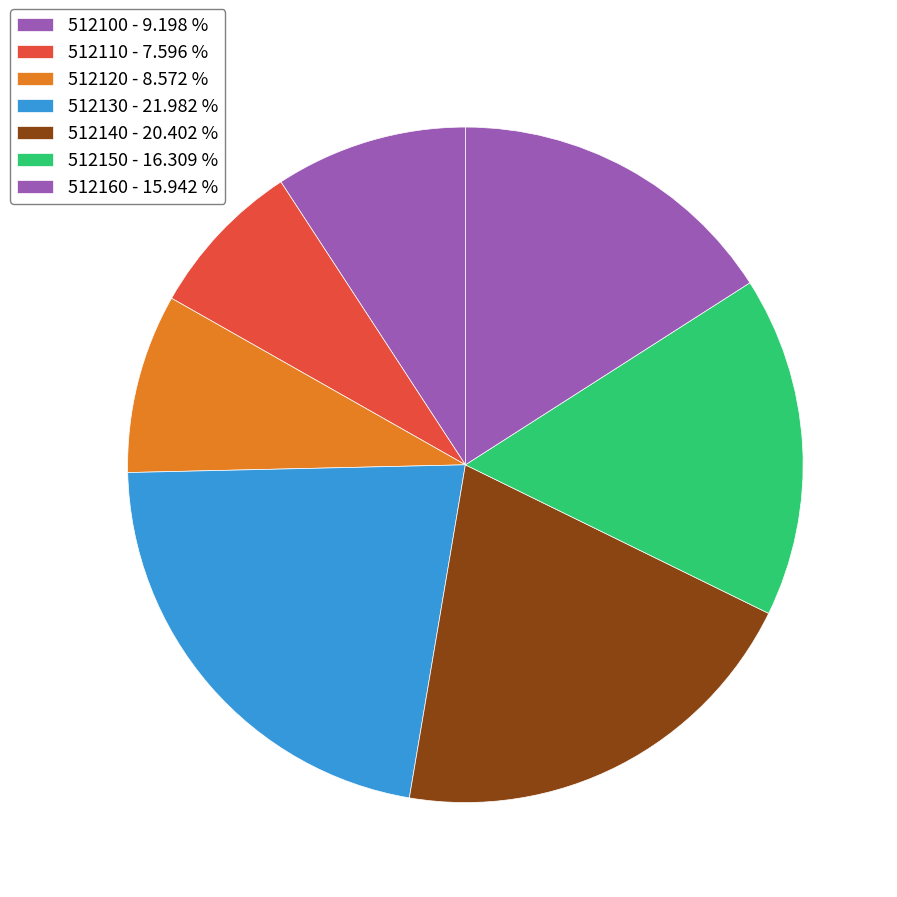

To the nearest percent, what percentage of the pie is 512130?

22%